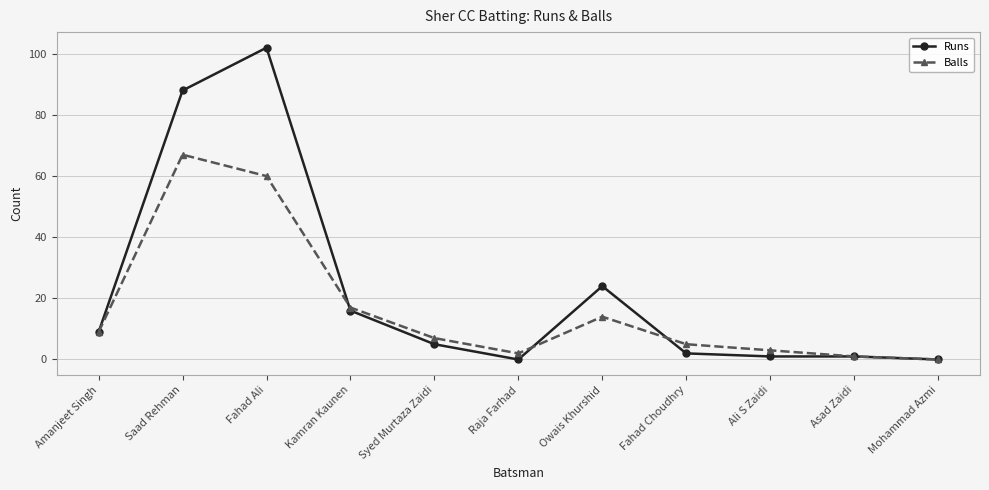

How many interior local valleys does the Balls series have?

1